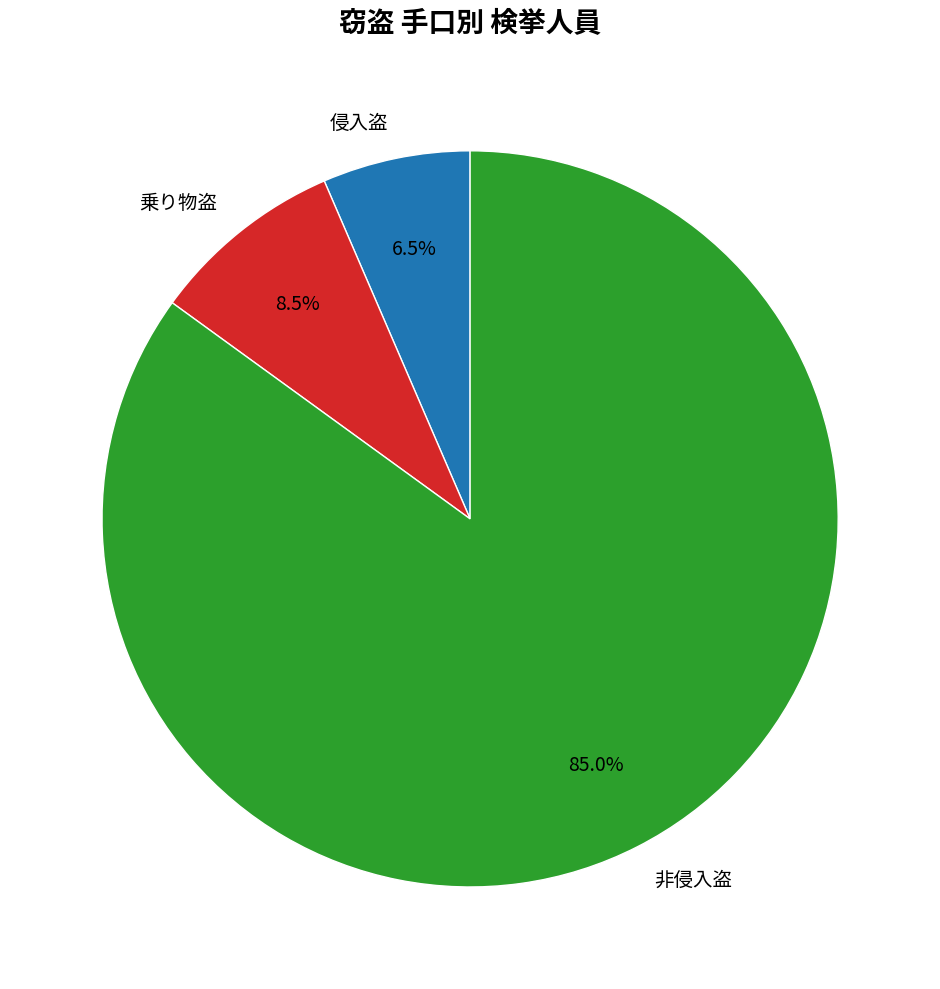

Combined, do 乗り物盗 and 非侵入盗 account for over 50%?

Yes